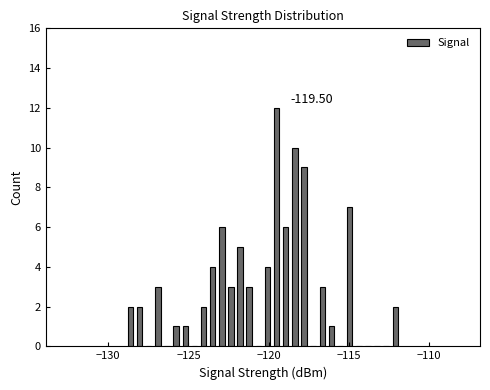

Read against the x-axis, roughly where is the centre of the tallest bar?

-119.5